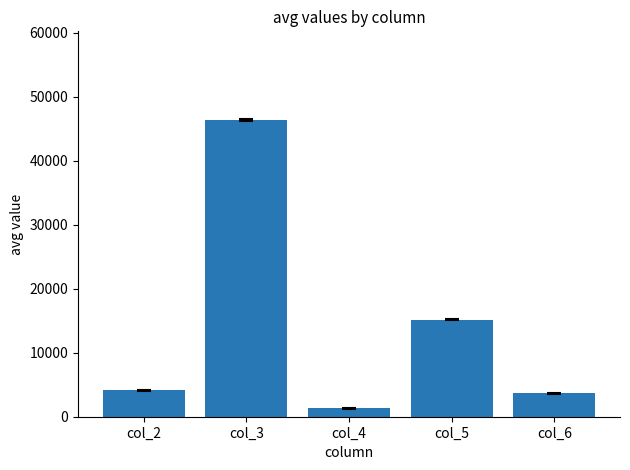

What is the smallest value displayed?

1310.9